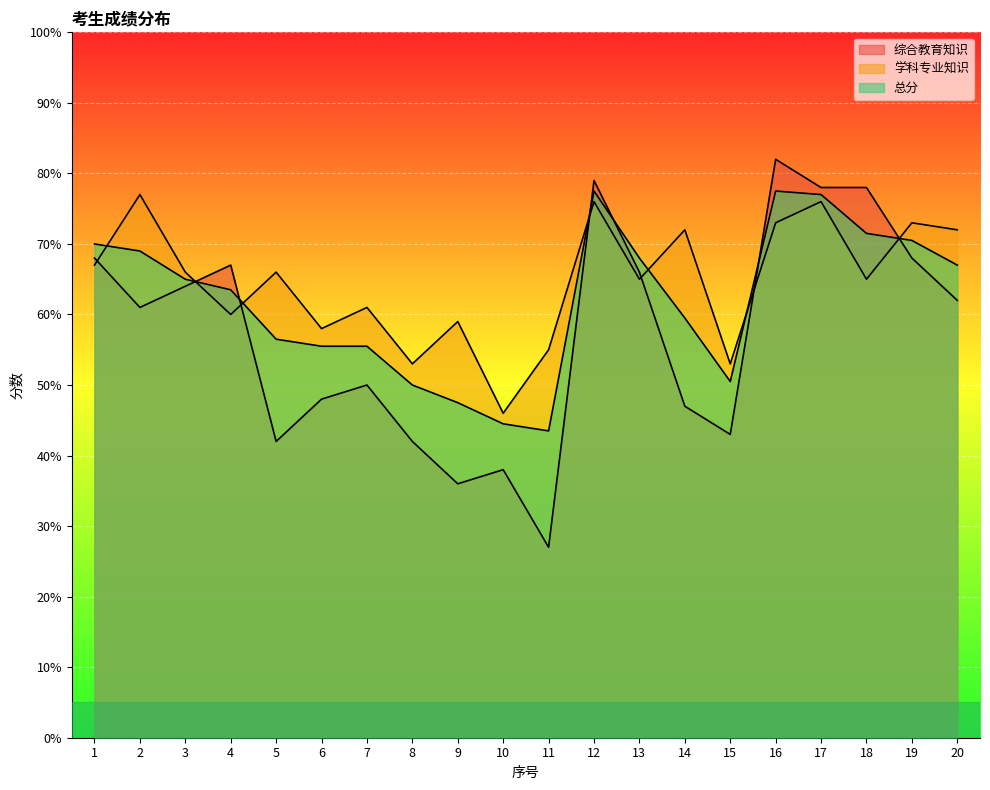

How many categories are shown in the chart?

20